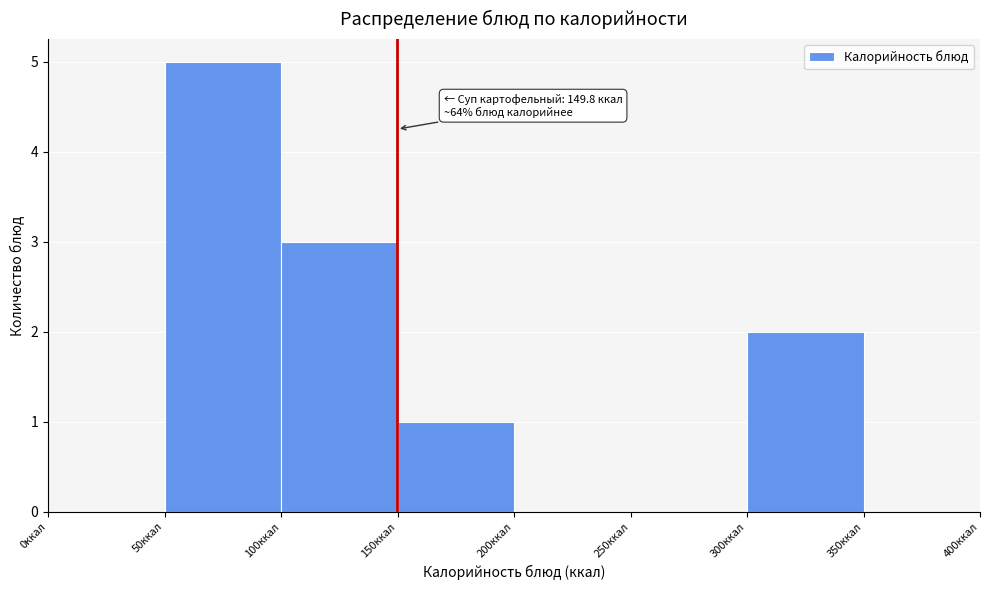

Over which range of the x-axis is the bar tallest?

50 to 100